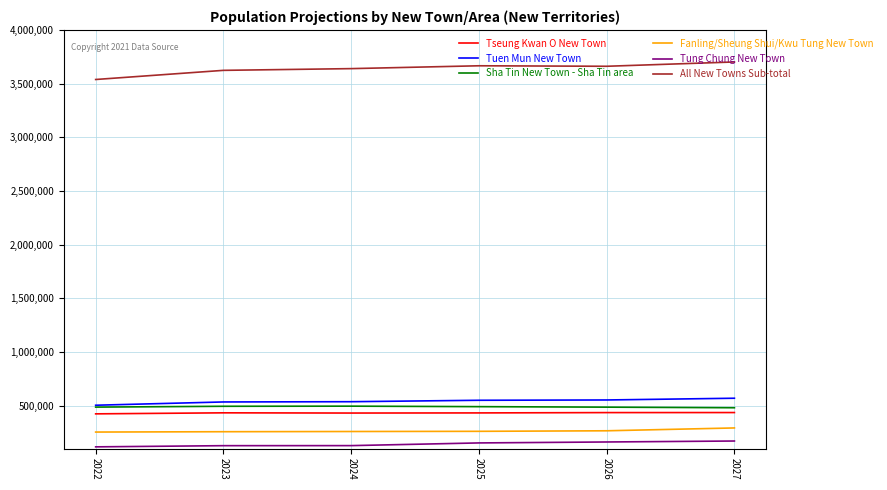

The value of Tseung Kwan O New Town at 2026 is 434800. True or false?

True